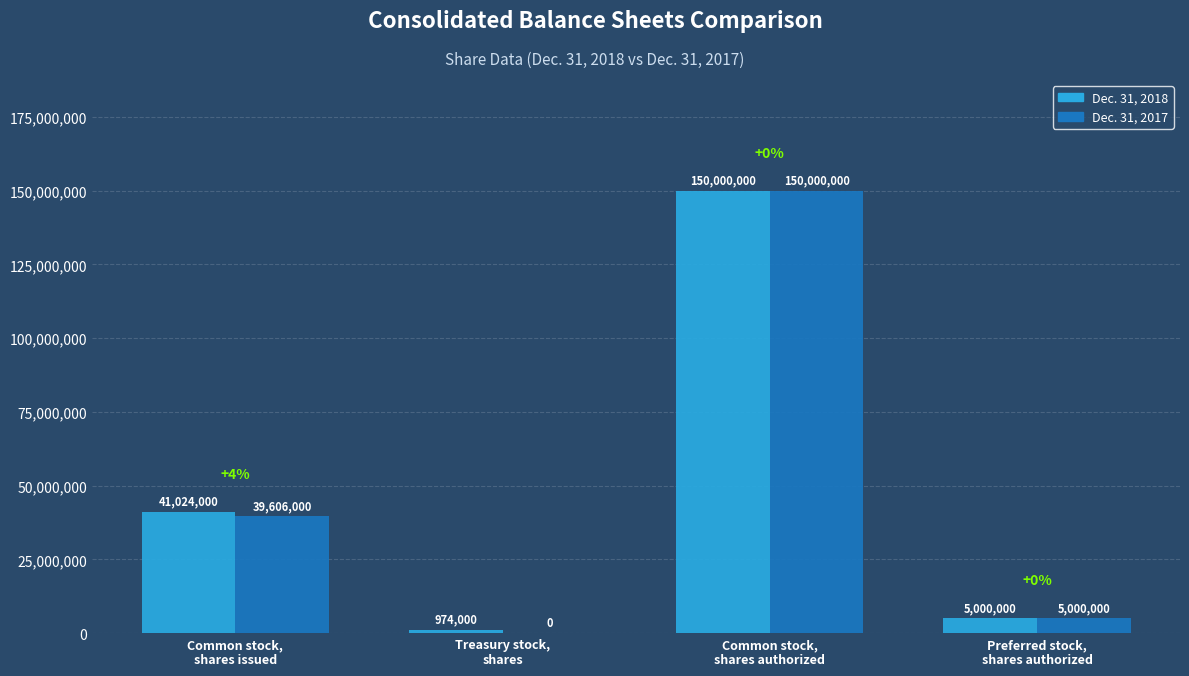

What is the sum of all Dec. 31, 2018 values?

196998000